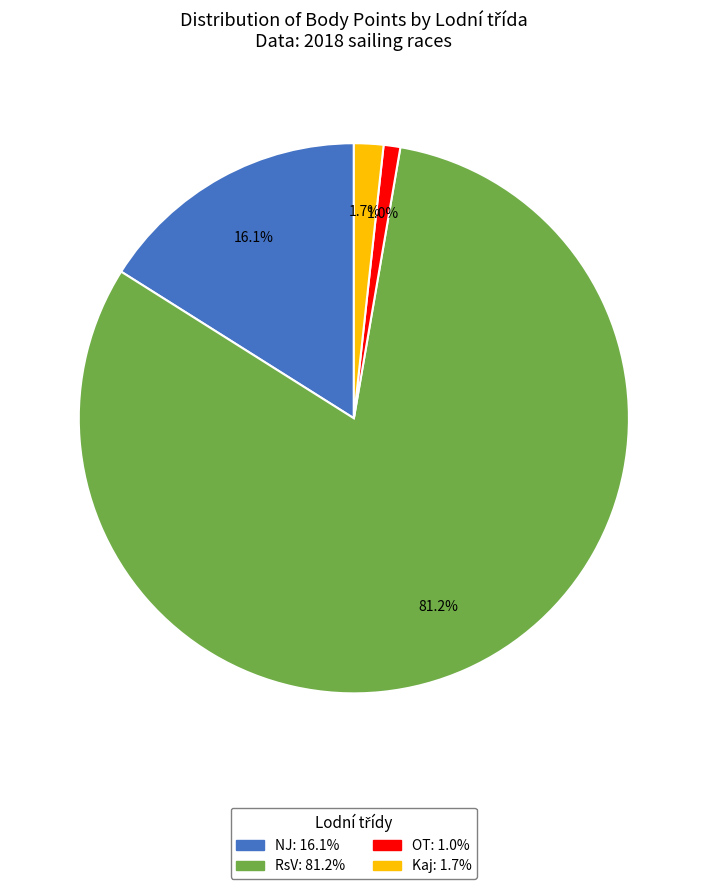

Is there a majority slice in this chart?

Yes